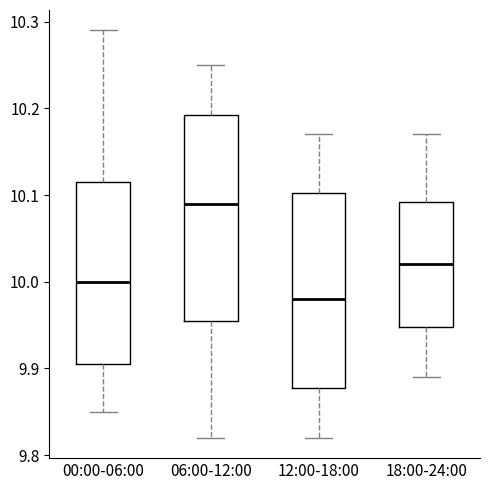

Reading left to right, transcribe this box plot: for each box, give where its median line is, the range the box spans, and where its two whiskers end, as read against the y-axis. The values are not printed on the chart, so give them approximately, as read against the axis.

00:00-06:00: median 10.00, box 9.91 to 10.12, whiskers 9.85 to 10.29
06:00-12:00: median 10.09, box 9.96 to 10.19, whiskers 9.82 to 10.25
12:00-18:00: median 9.98, box 9.88 to 10.10, whiskers 9.82 to 10.17
18:00-24:00: median 10.02, box 9.95 to 10.09, whiskers 9.89 to 10.17